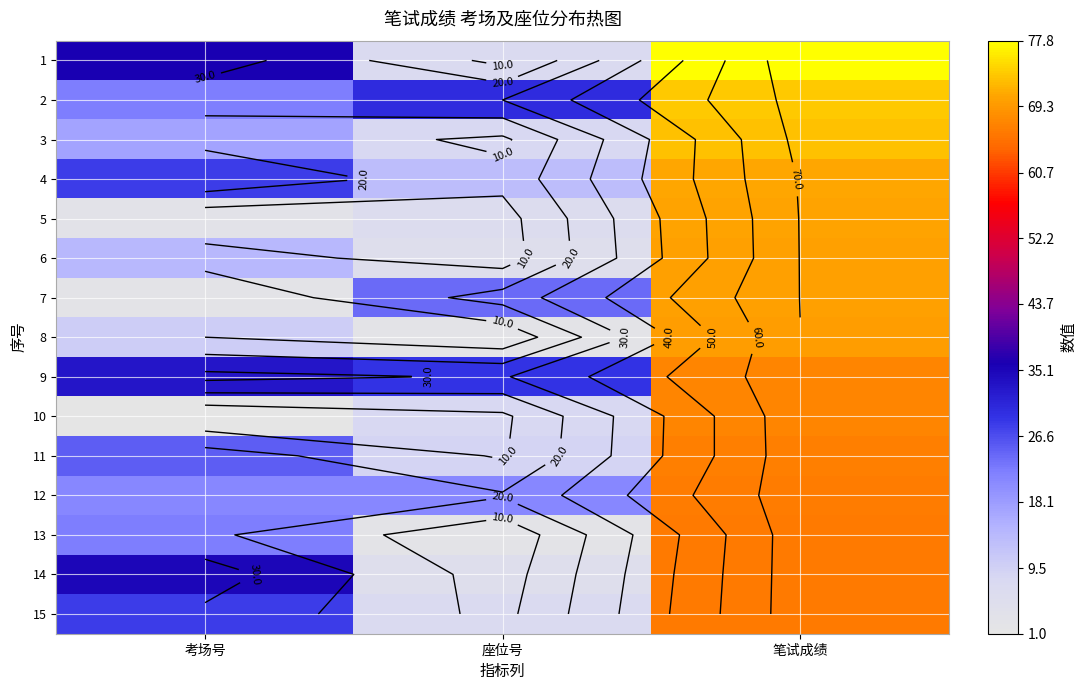

At 考场号, list the series in order from largest to smallest.

1, 14, 9, 4, 15, 11, 2, 13, 12, 3, 6, 8, 5, 7, 10